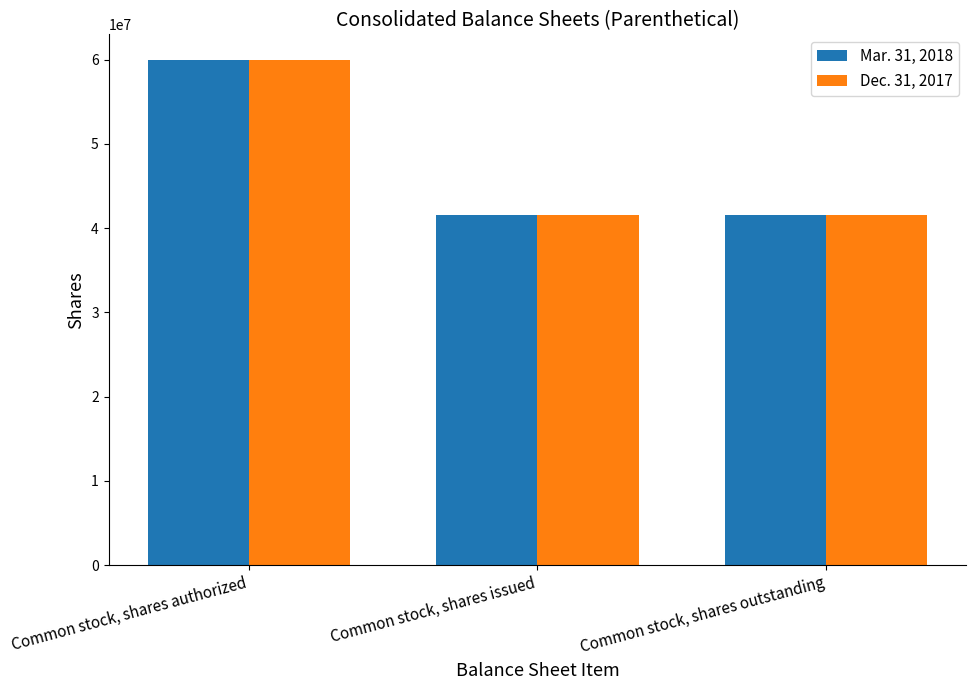

What is the sum of the Mar. 31, 2018 values at Common stock, shares outstanding and Common stock, shares authorized?

101532154